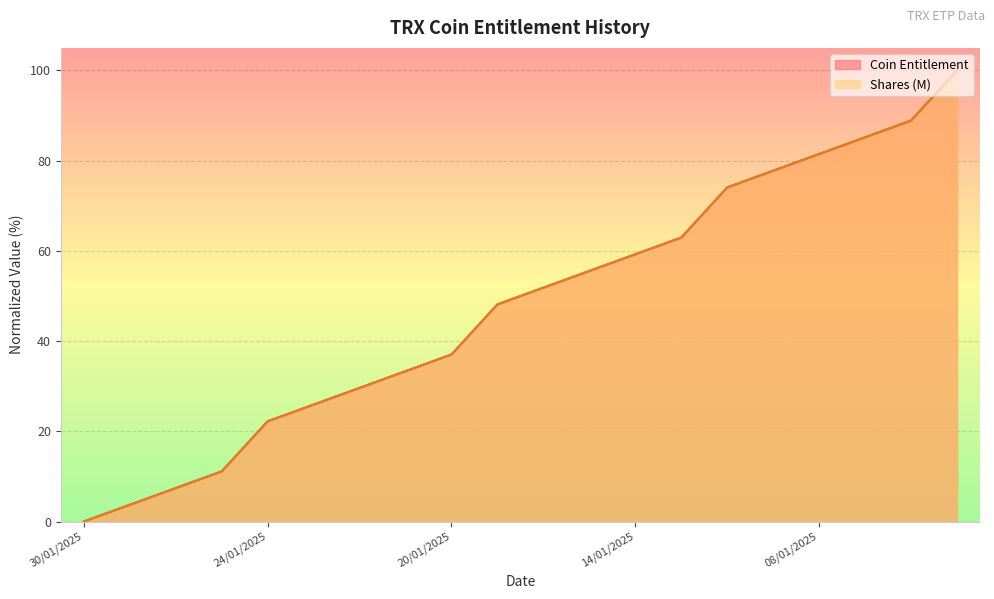

Which series changed the most between 14/01/2025 and 09/01/2025?

Shares (M)